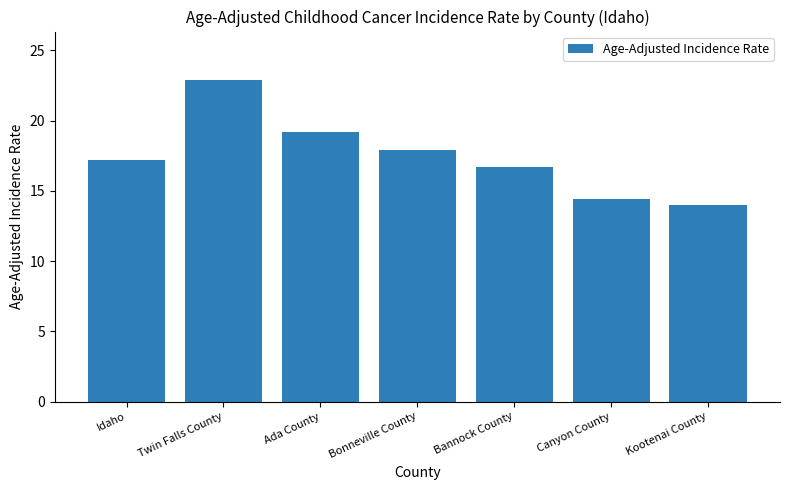

Is it true that the value at Kootenai County is 14.0?

True